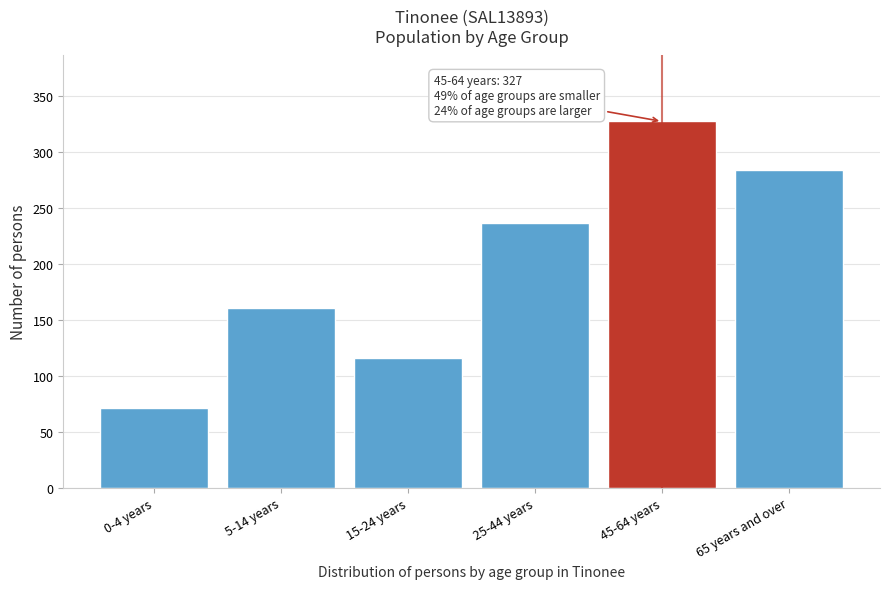

Reading left to right, list all the values displayed in this chart.

0-4 years=71	5-14 years=160	15-24 years=116	25-44 years=236	45-64 years=327	65 years and over=284